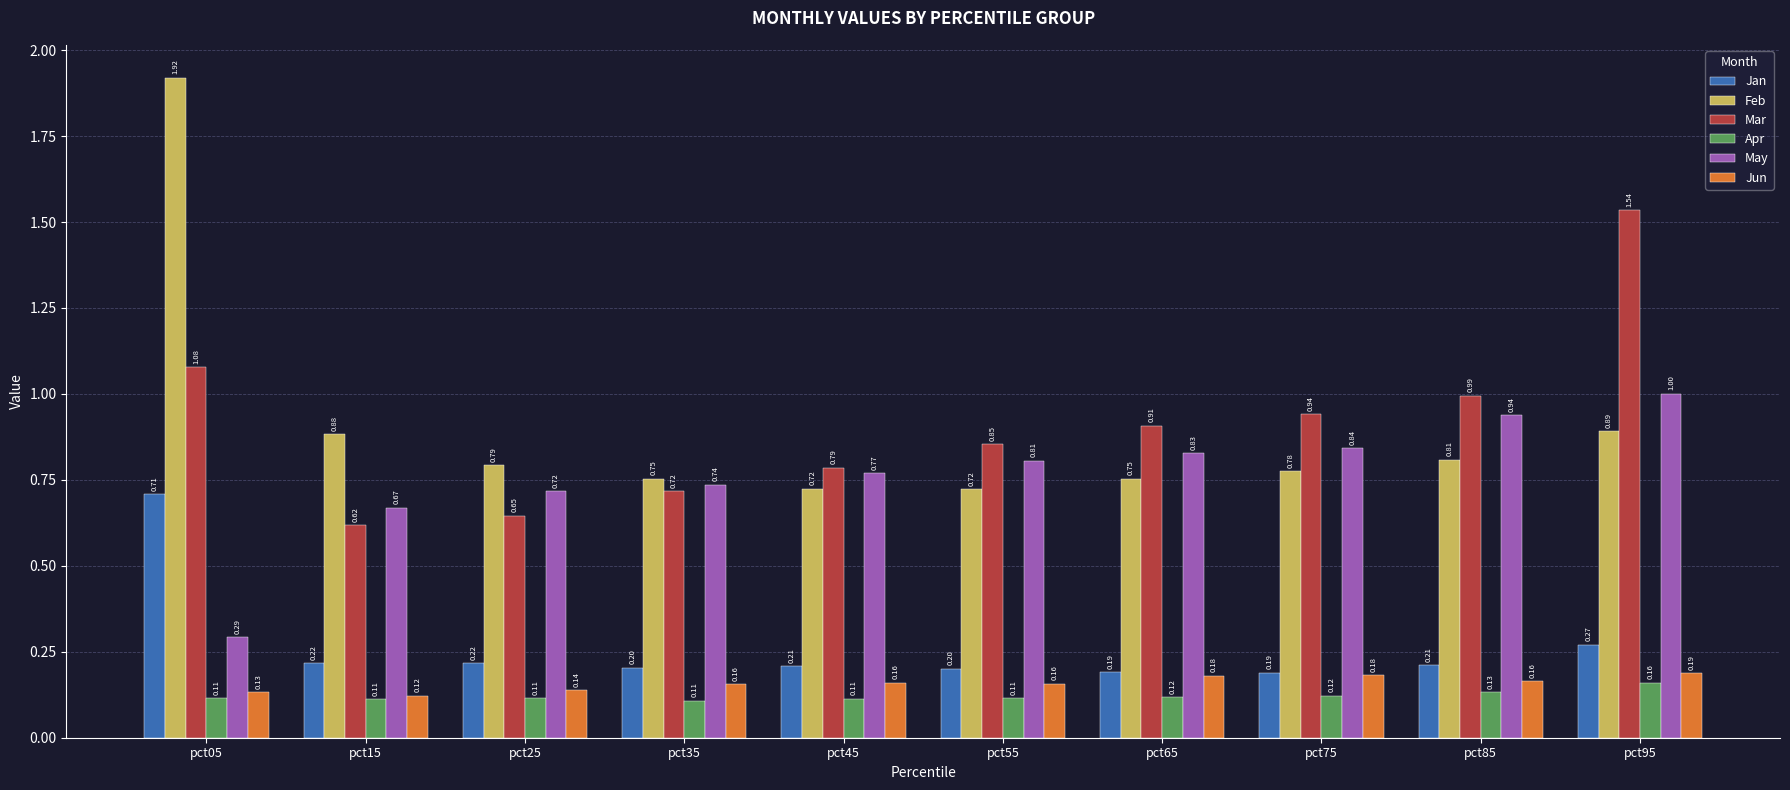

Which series has the largest range (max minus min)?

Feb